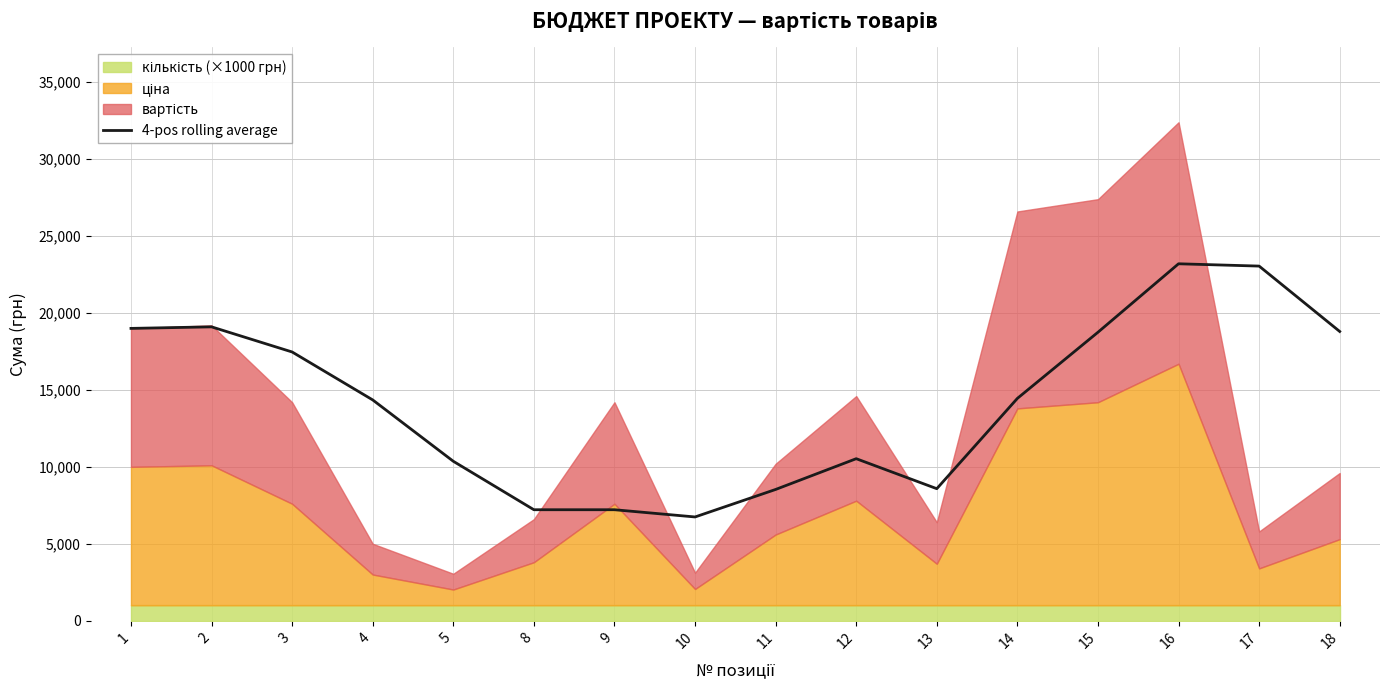

What is the value of the 11th point from the left?

8580.0